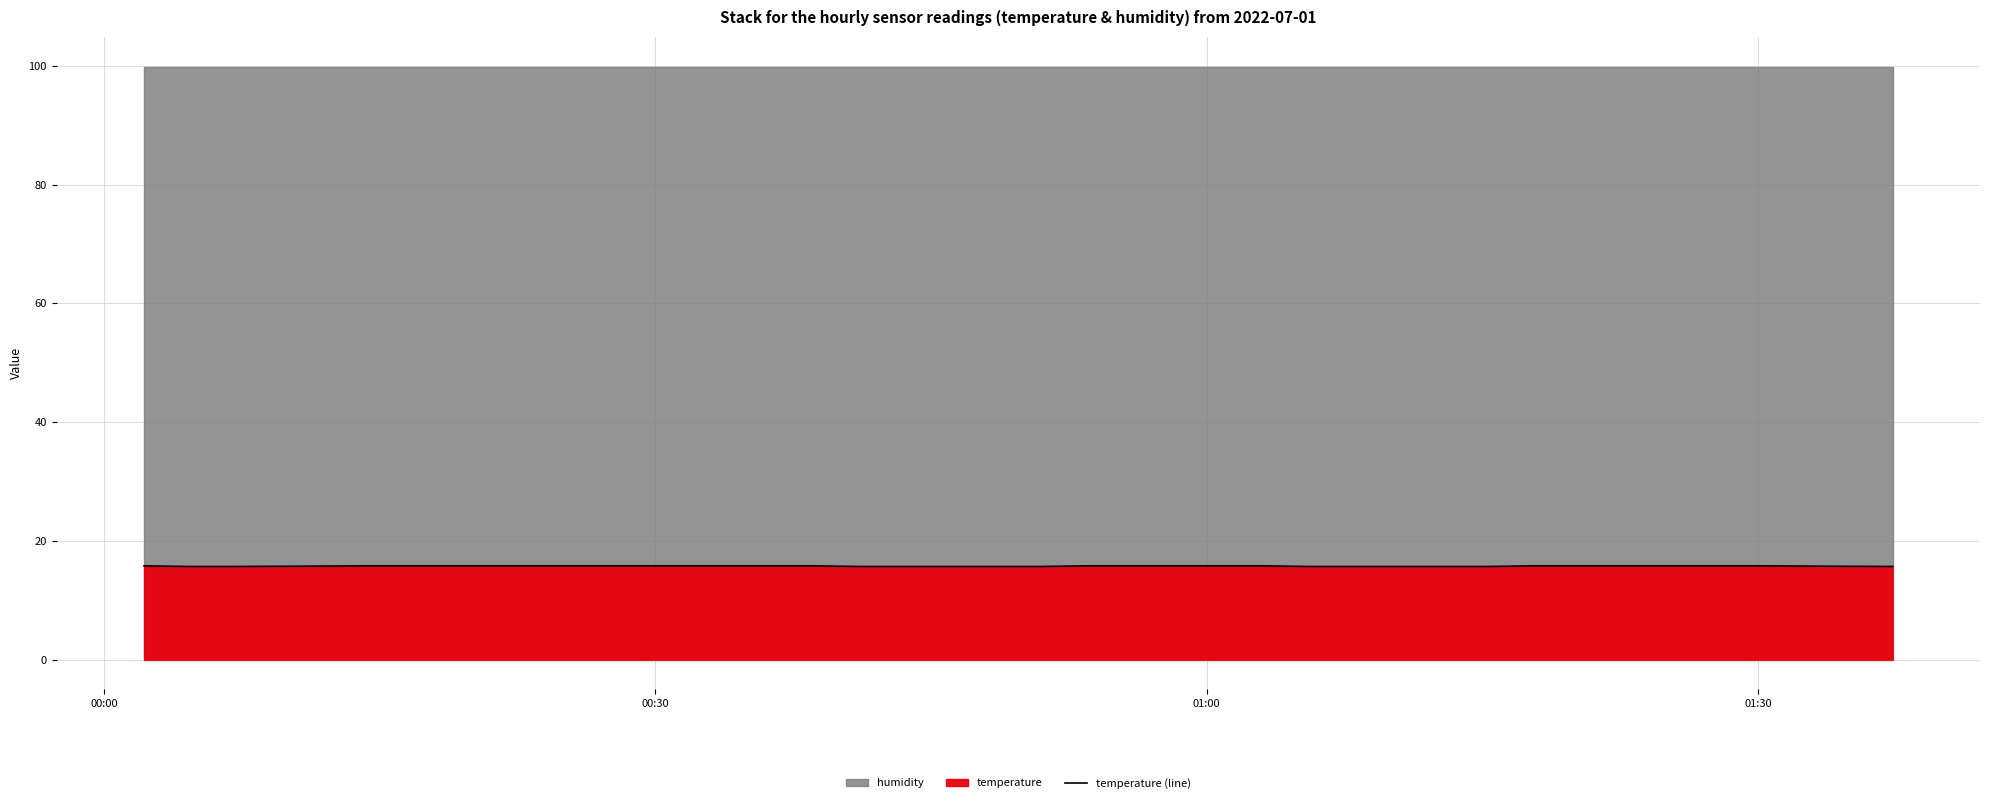

Reading left to right, extract all data points from this chart.

15.8	15.7	15.7	15.8	15.8	15.8	15.8	15.8	15.8	15.8	15.7	15.7	15.8	15.8	15.7	15.7	15.8	15.8	15.8	15.7